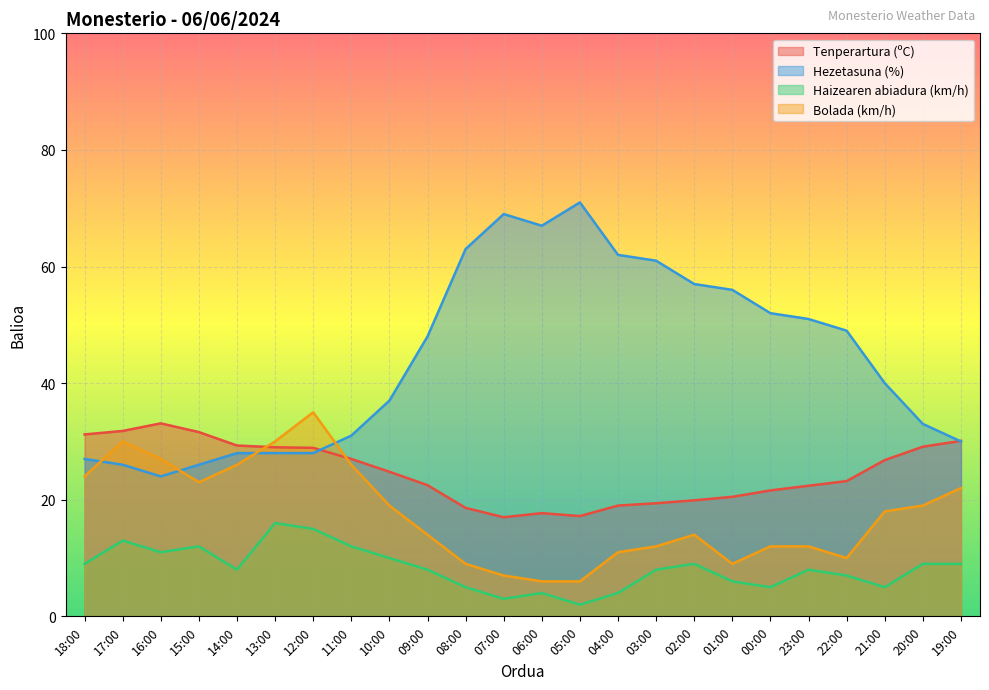

At which category is the sum across all series the highest?

12:00